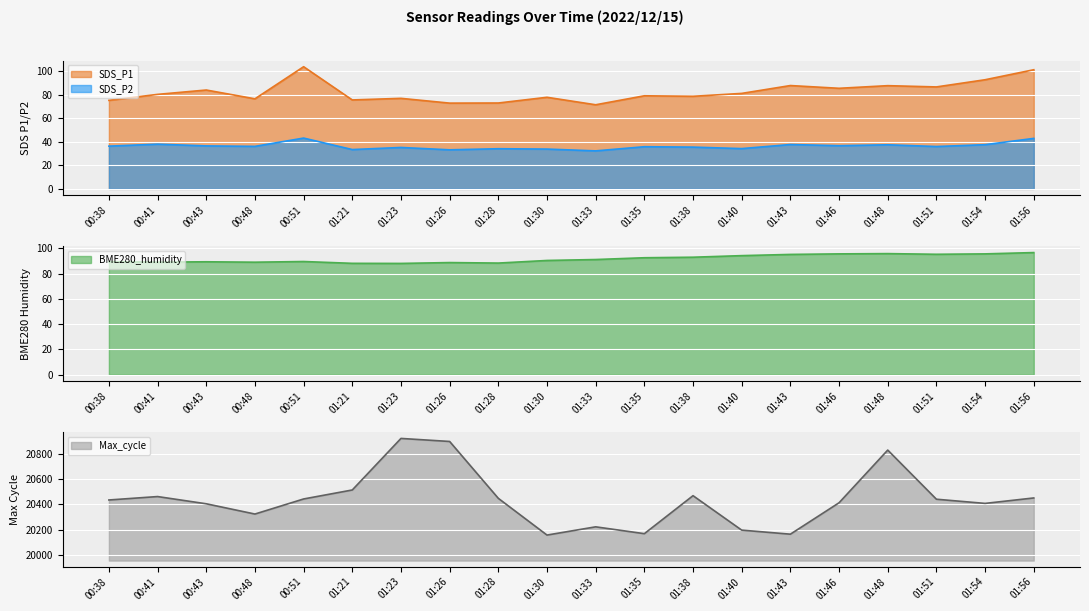

What are all the series names shown in the legend?

SDS_P1, SDS_P2, BME280_humidity, Max_cycle